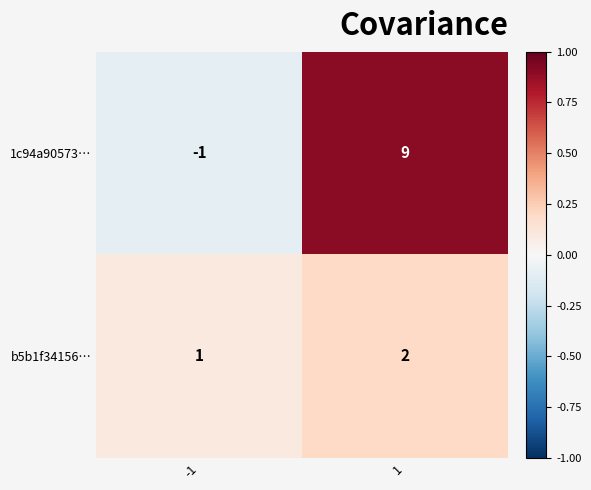

What is the total value across all series at 1?

11